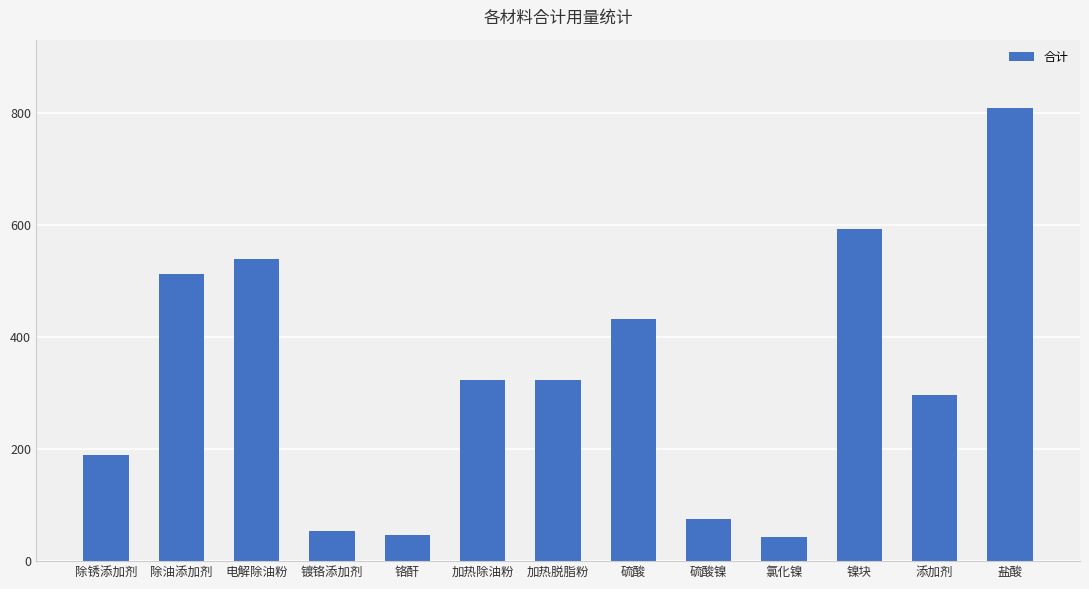

What is the difference between the values at 铬酐 and 除锈添加剂?

143.1